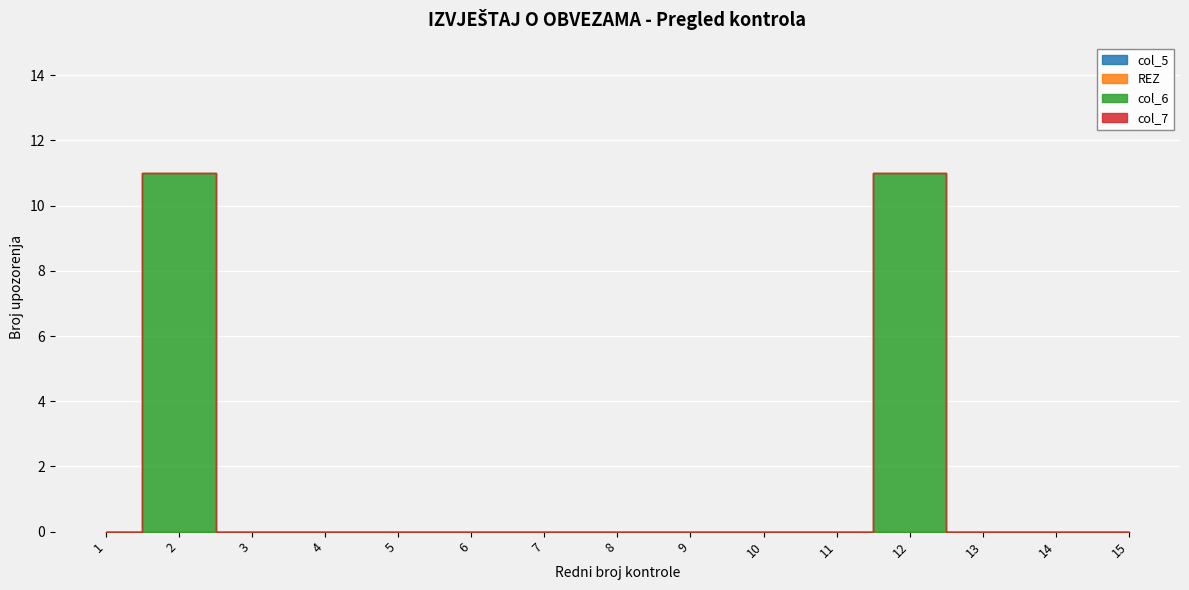

True or false: REZ and col_6 cross at least once.

False